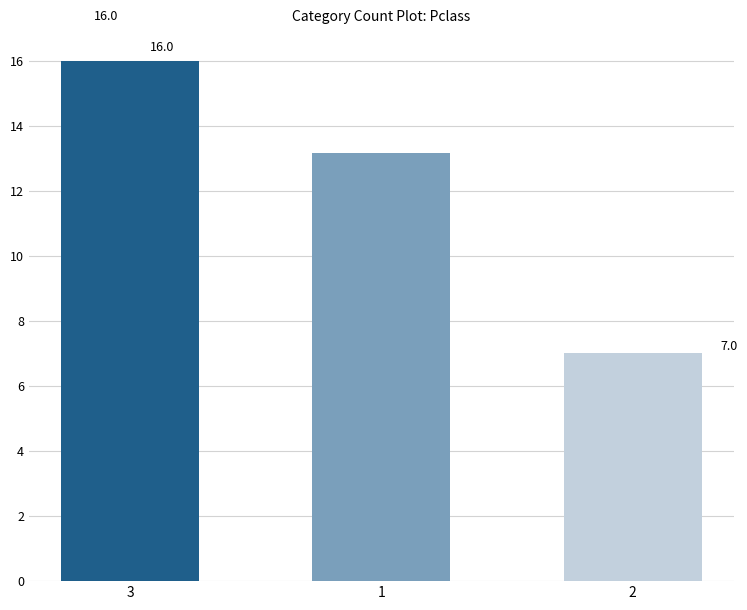

List the labels in order of value, smallest first.

2, 1, 3